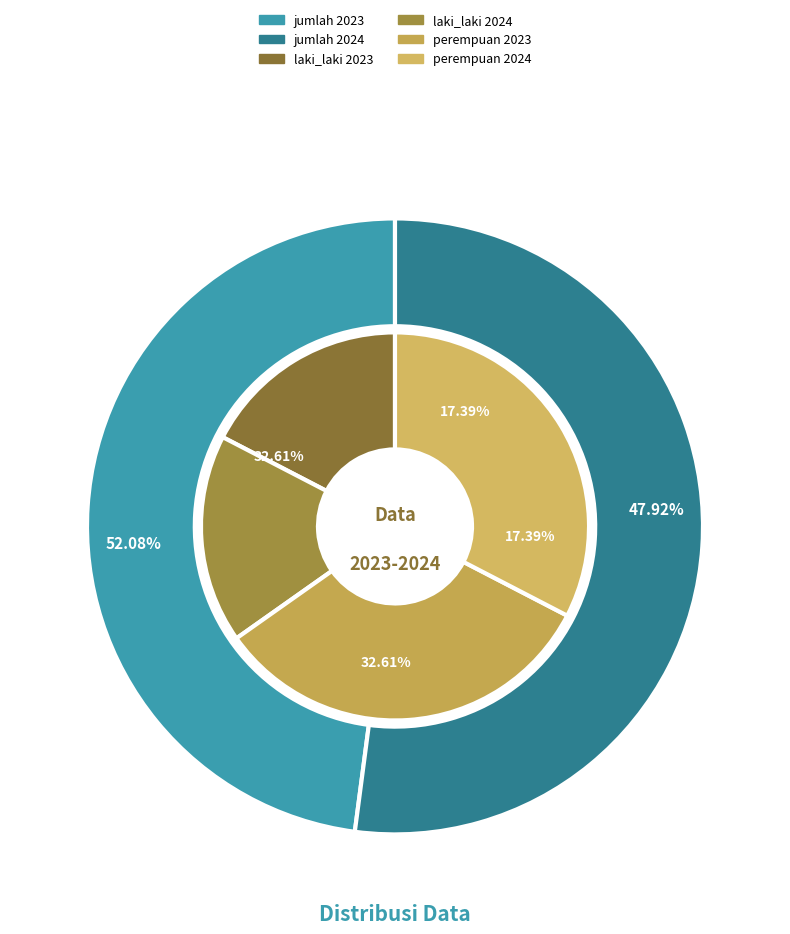

Is there any slice that represents more than half of the pie?

No